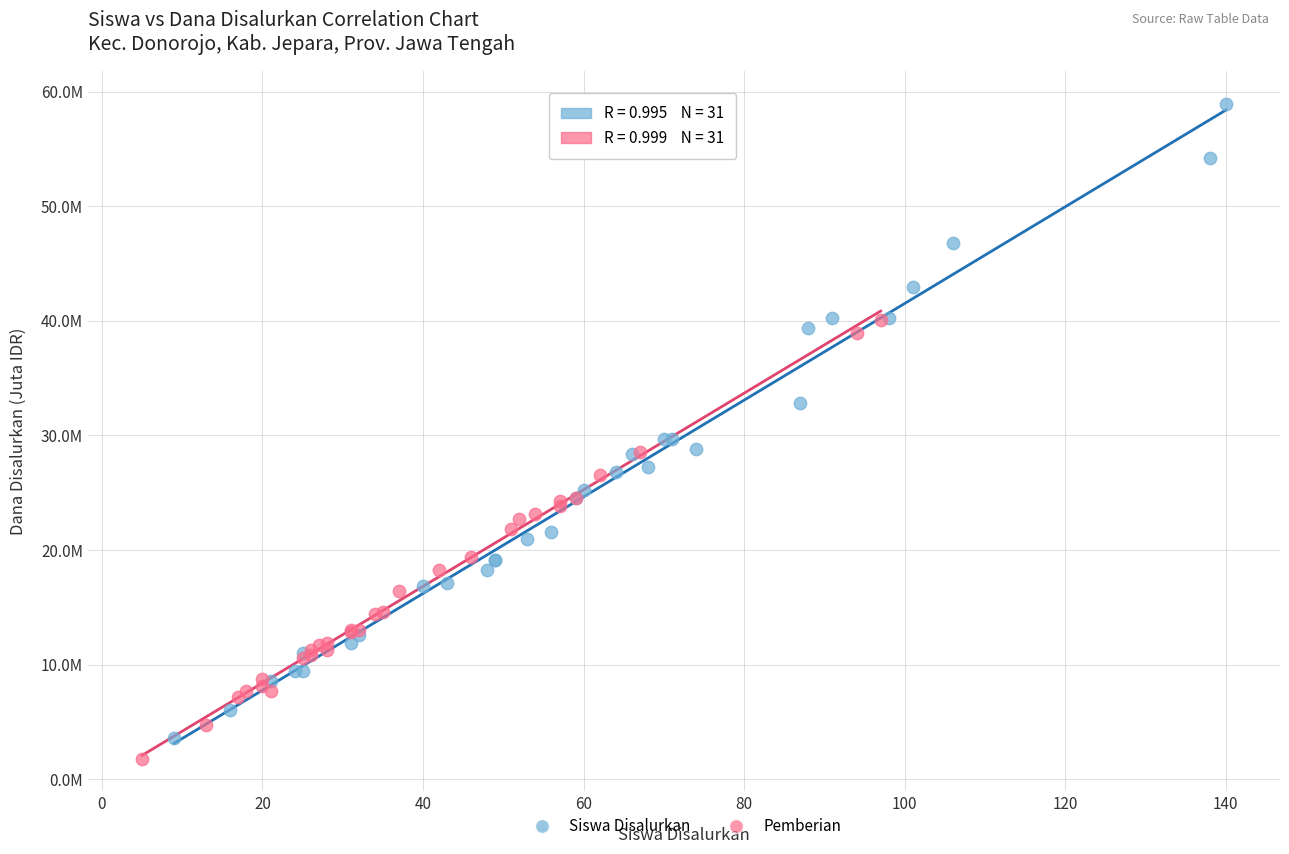

Which series contains the lowest Y value?

Pemberian